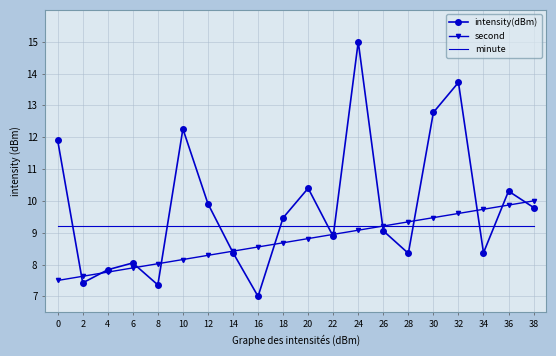

Rank the series by their average value, from highest to lowest.

intensity(dBm), minute, second